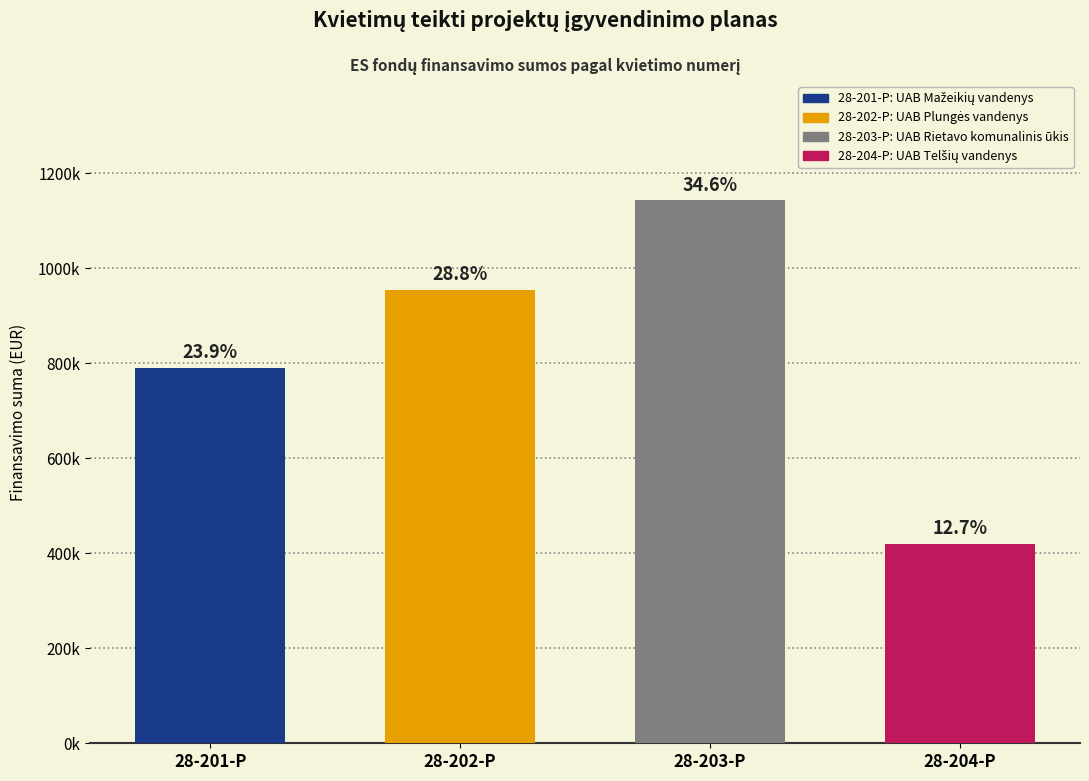

What is the label of the 3rd bar from the right?

28-202-P